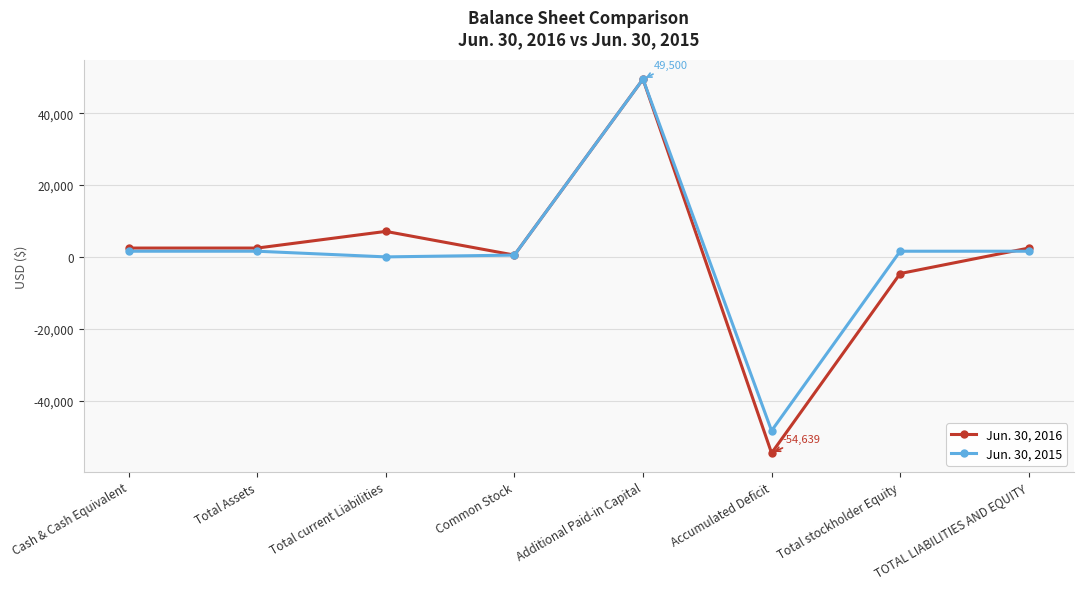

What is the average value of the Jun. 30, 2015 series?

987